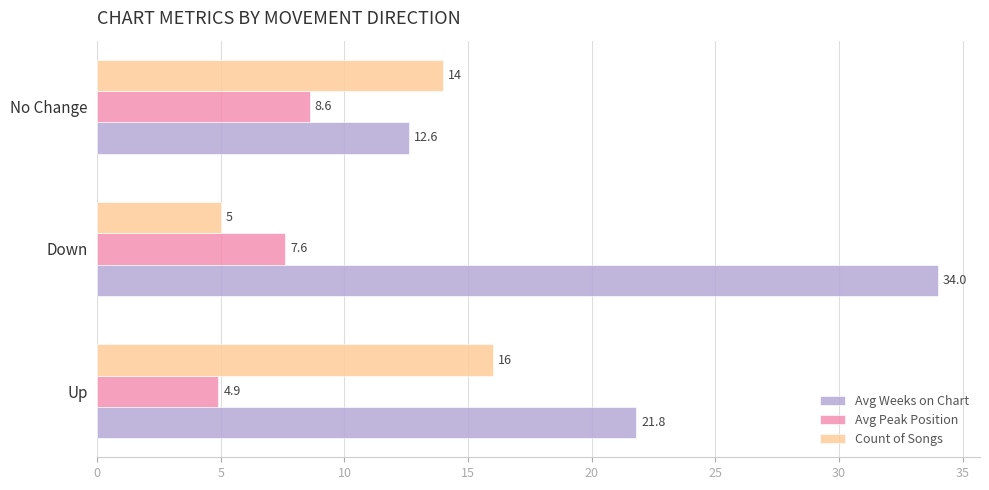

What is the difference between the maximum and minimum values in the Avg Weeks on Chart series?

21.4